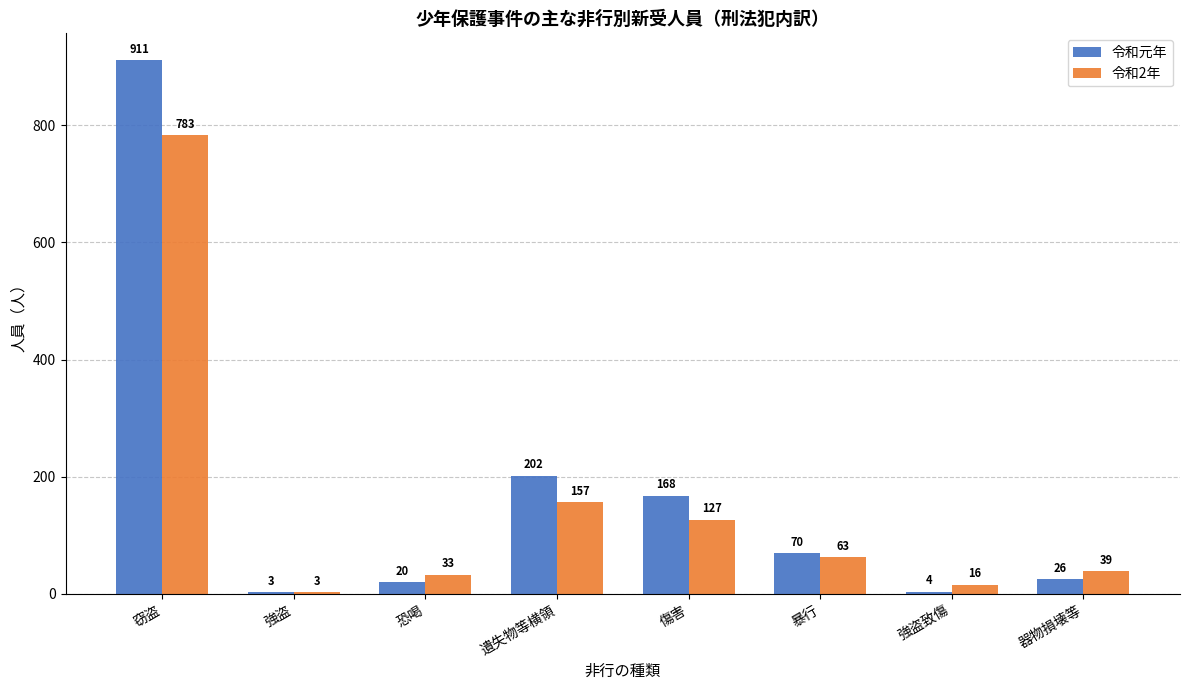

Between 窃盗 and 傷害, which series saw the biggest shift?

令和元年